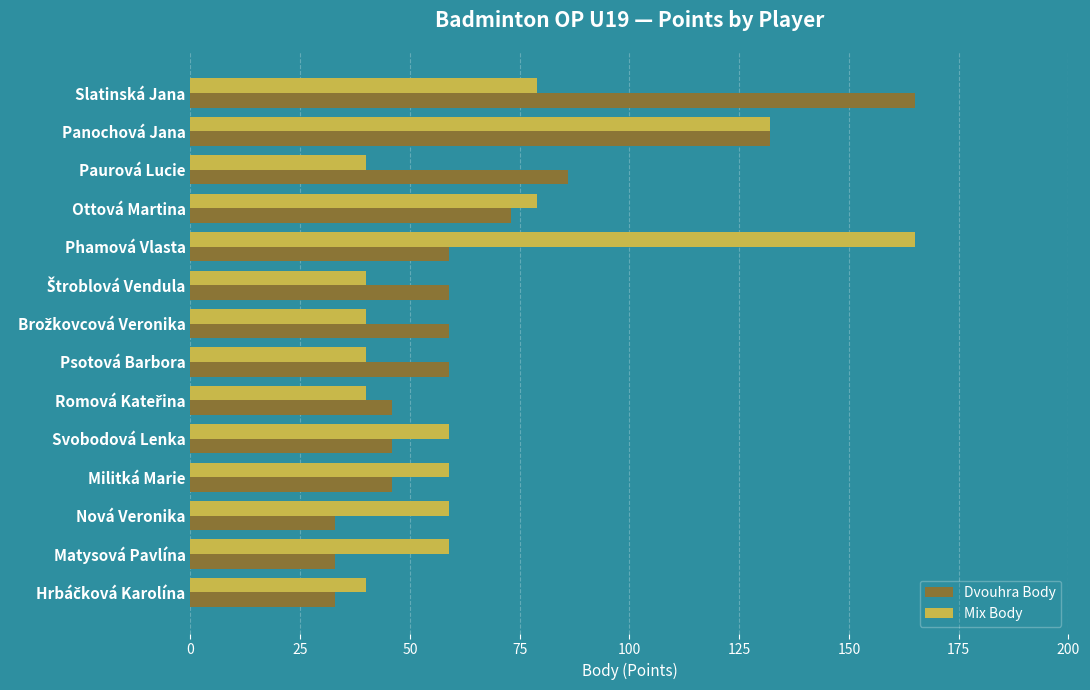

Is it true that Dvouhra Body equals 41 at Psotová Barbora?

False